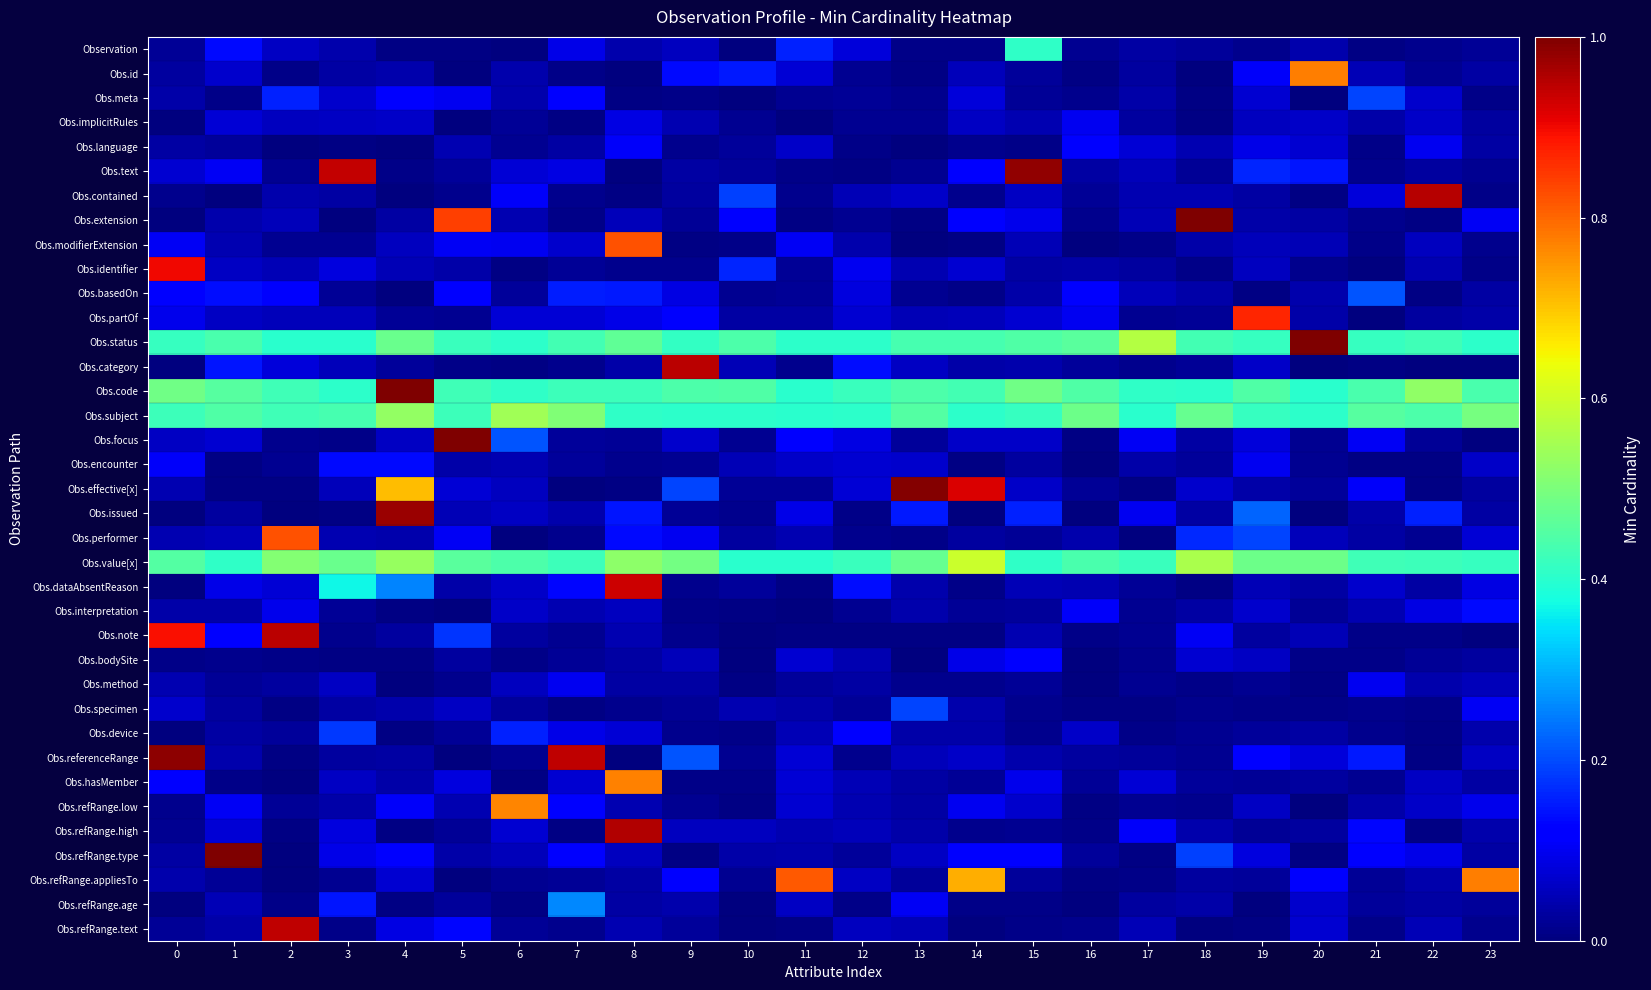

Which series has the widest spread of values?

Obs.focus